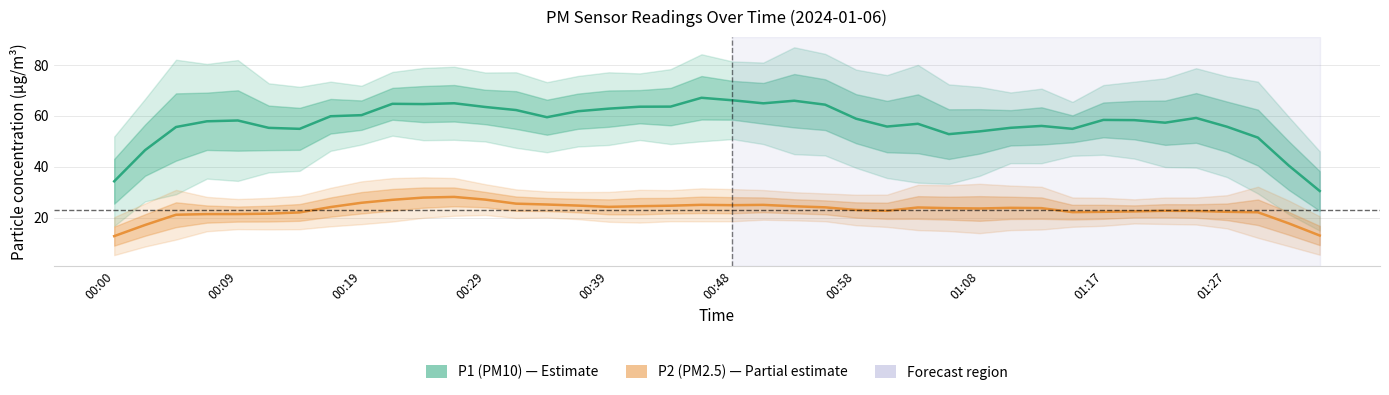

How many series are shown in this chart?

2